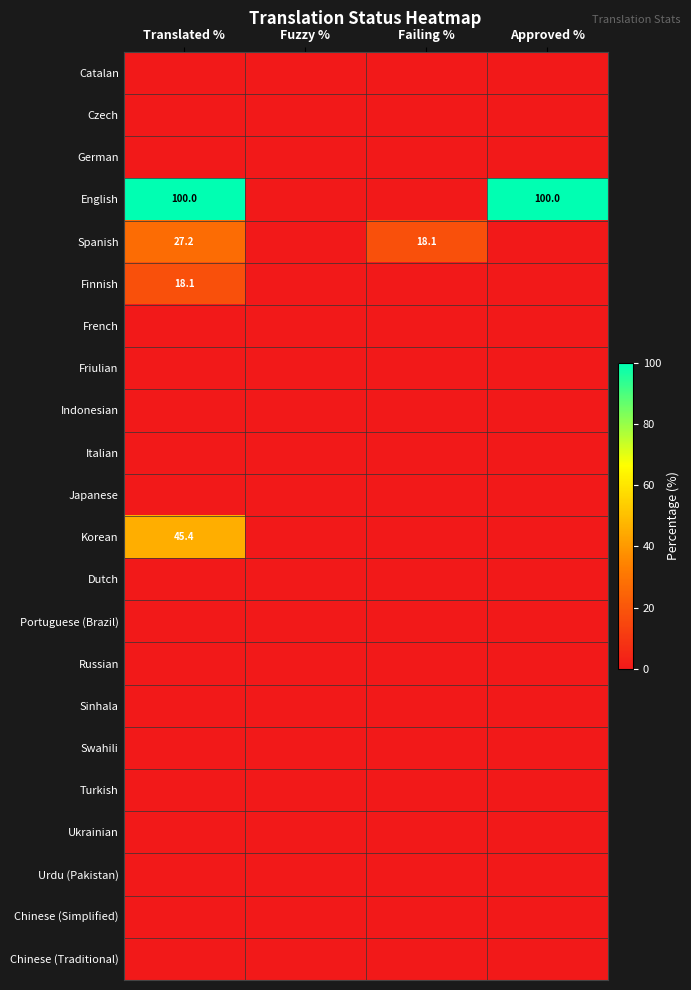

At Translated %, list the series in order from smallest to largest.

Catalan, Czech, German, French, Friulian, Indonesian, Italian, Japanese, Dutch, Portuguese (Brazil), Russian, Sinhala, Swahili, Turkish, Ukrainian, Urdu (Pakistan), Chinese (Simplified), Chinese (Traditional), Finnish, Spanish, Korean, English